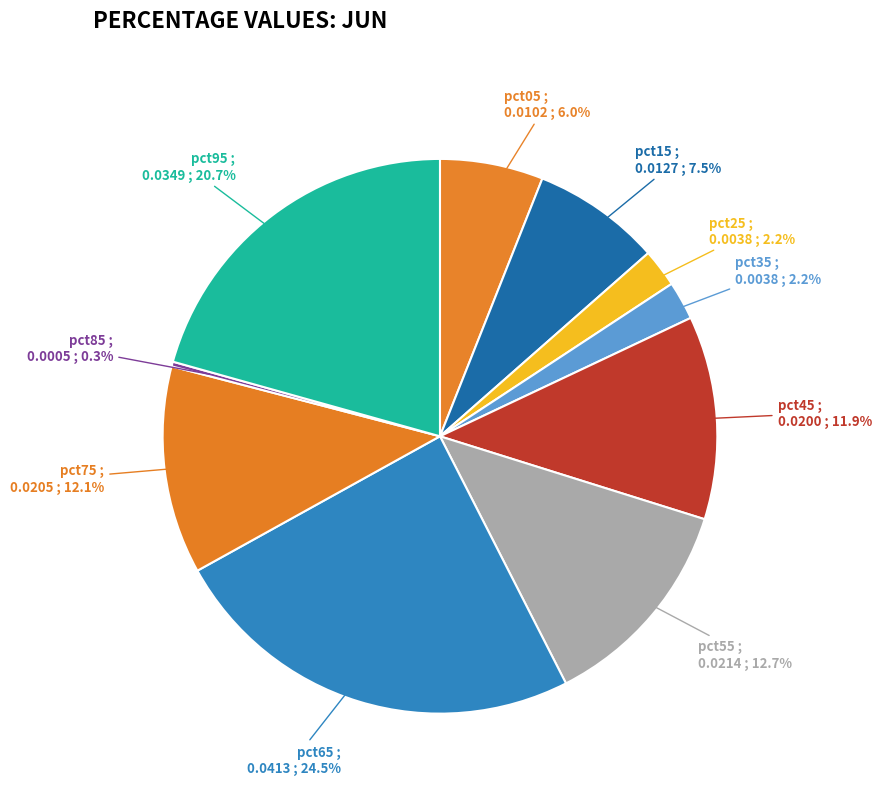

Count the number of slices in the pie.

10